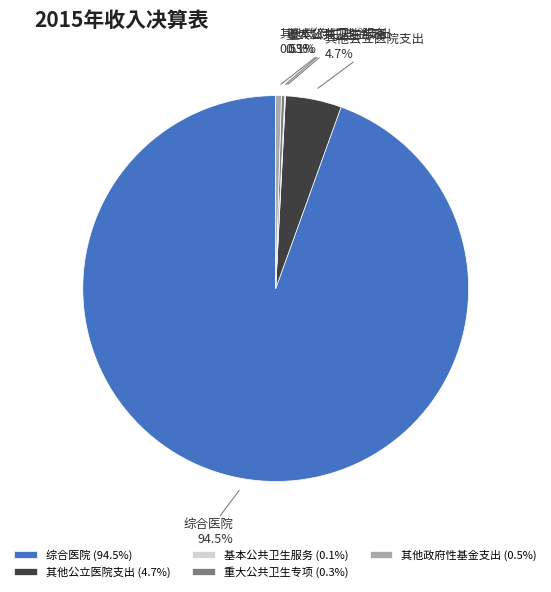

Is the sum of 其他政府性基金支出 and 综合医院 greater than half?

Yes